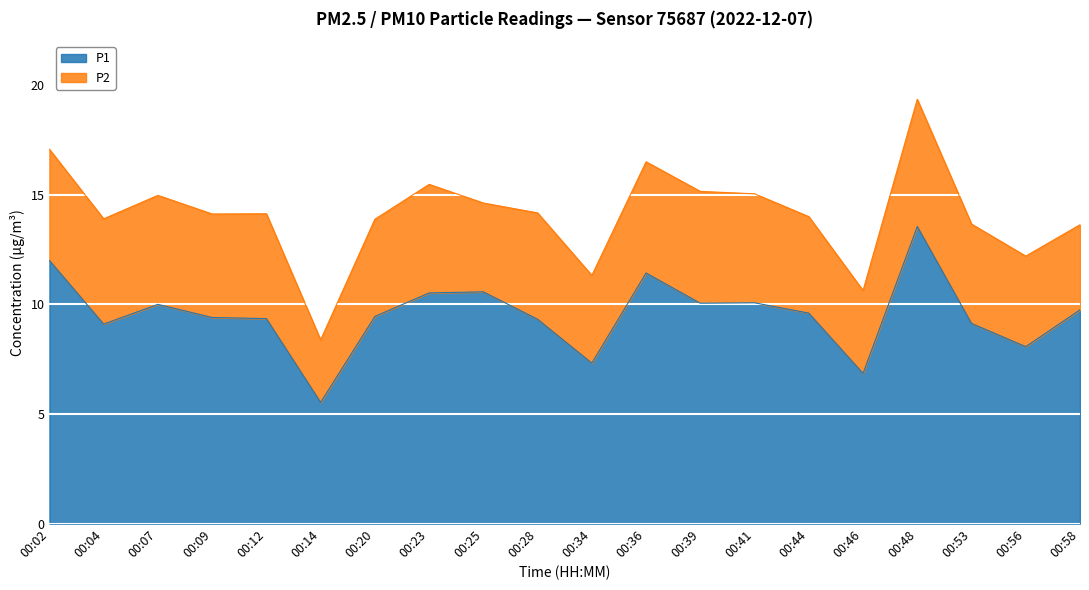

What is the minimum value shown in the chart?

5.5